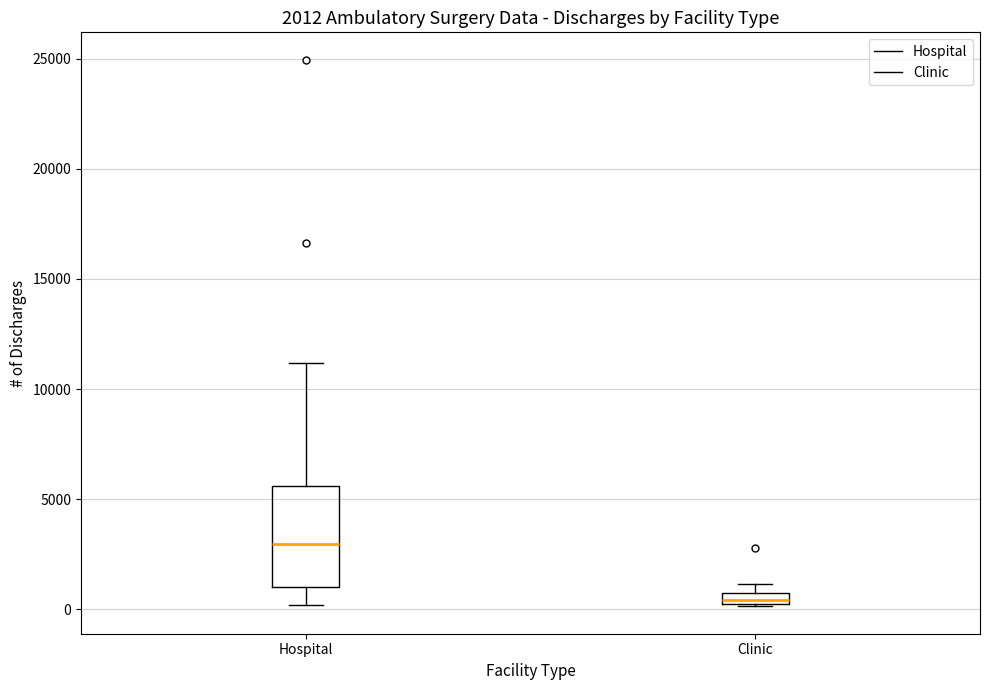

Which box has the highest median line?

Hospital